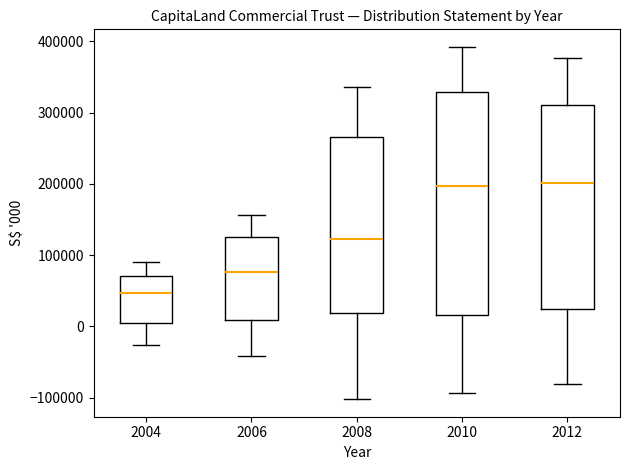

Reading left to right, transcribe this box plot: for each box, give where its median line is, the range the box spans, and where its two whiskers end, as read against the y-axis. The values are not printed on the chart, so give them approximately, as read against the axis.

2004: median 50000, box 10000 to 70000, whiskers -30000 to 90000
2006: median 80000, box 10000 to 130000, whiskers -40000 to 160000
2008: median 120000, box 20000 to 270000, whiskers -100000 to 340000
2010: median 200000, box 20000 to 330000, whiskers -90000 to 390000
2012: median 200000, box 20000 to 310000, whiskers -80000 to 380000